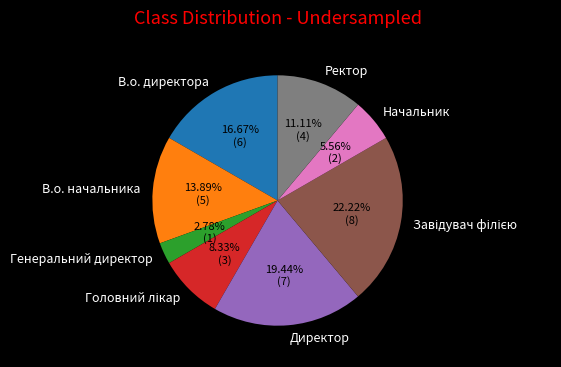

Combined, do В.о. директора and Ректор account for over 50%?

No